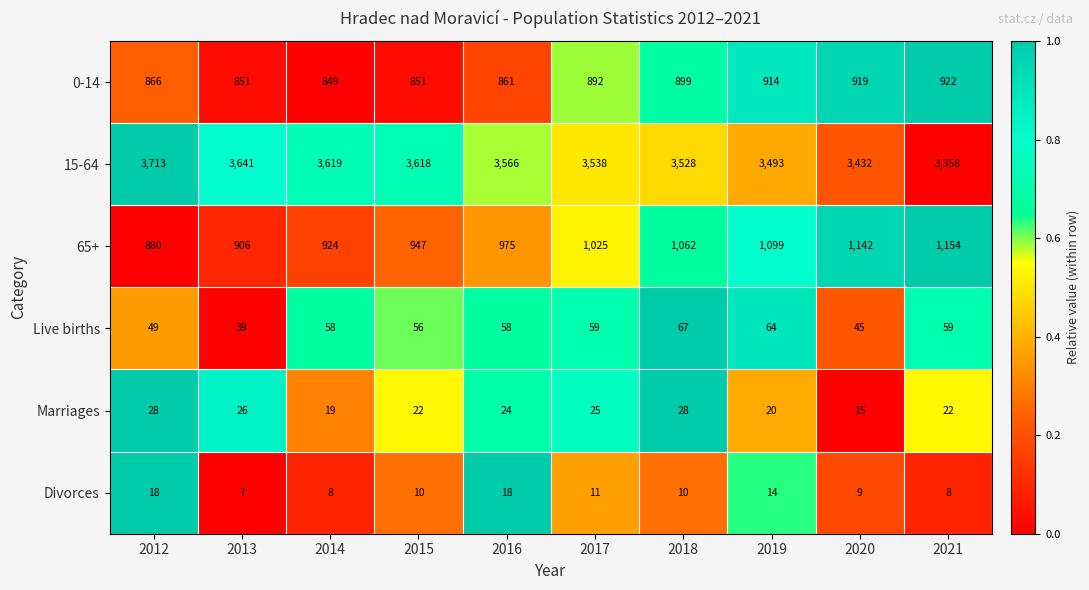

Which series has the widest spread of values?

15-64